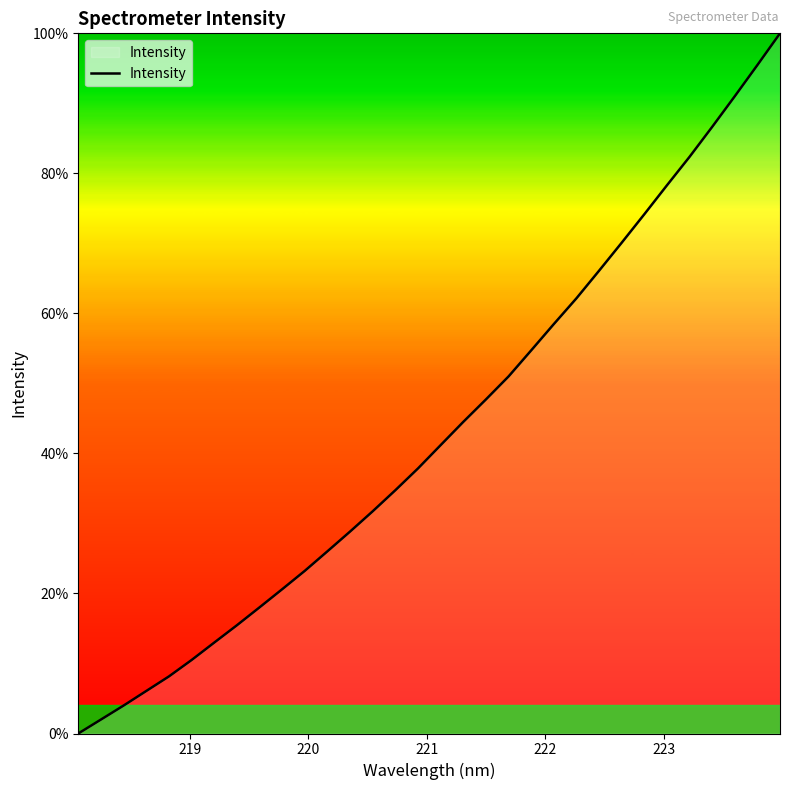

Does the chart display data point markers on the line(s)?

No